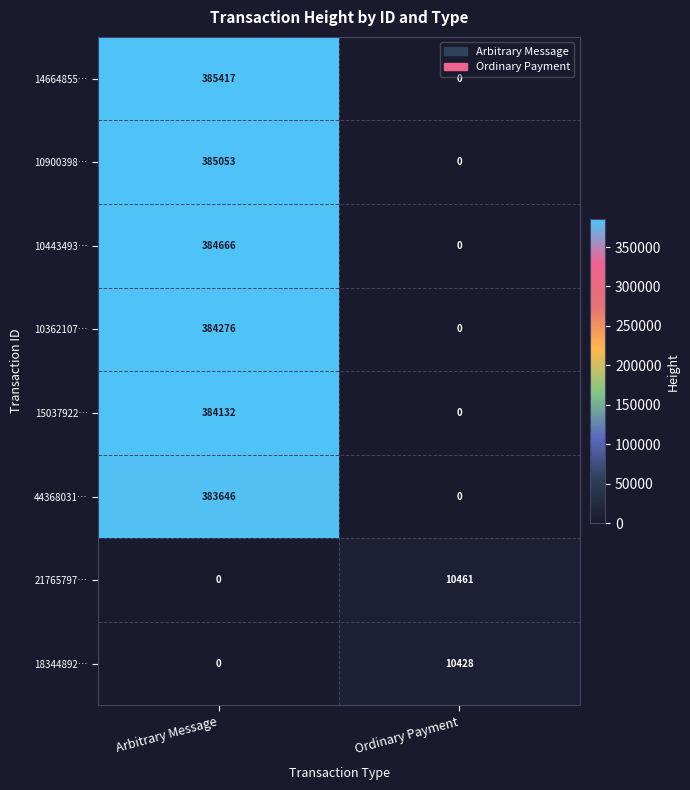

Count the number of categories in the chart.

2